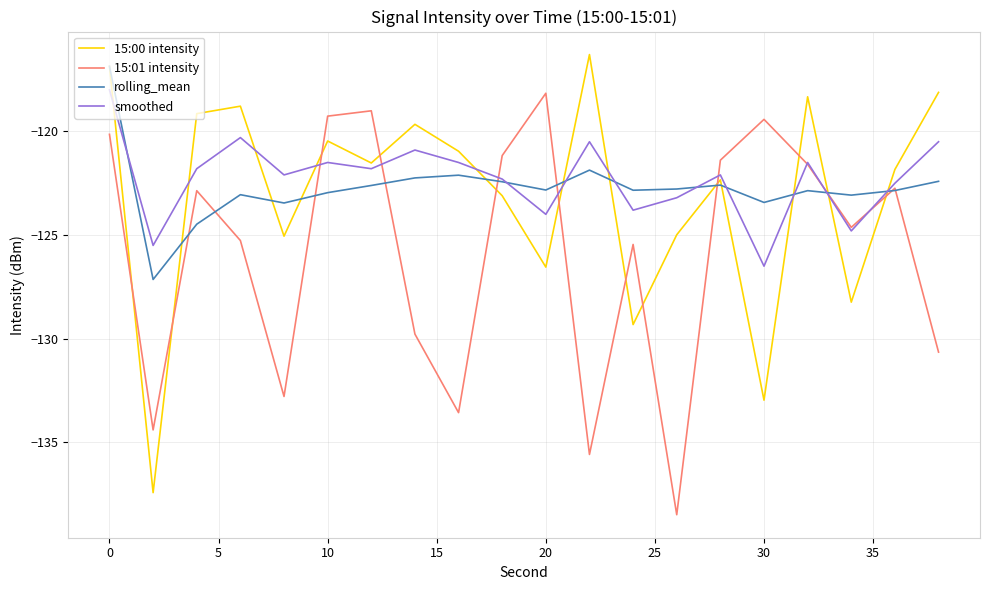

What is the maximum value for smoothed?

-118.0